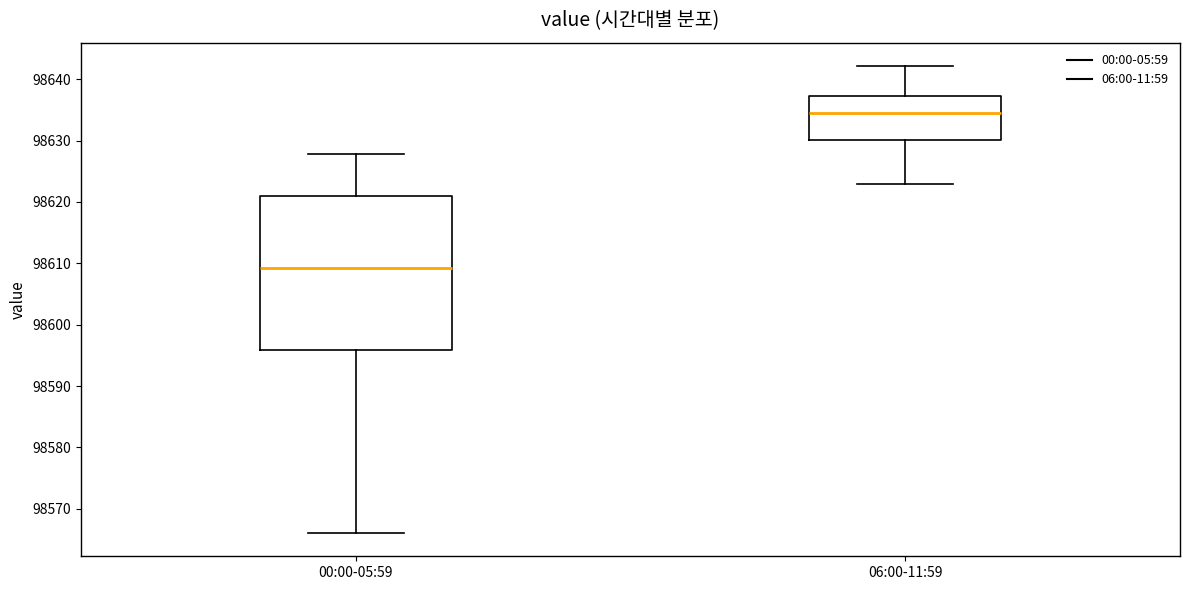

Which box has the highest median line?

06:00-11:59